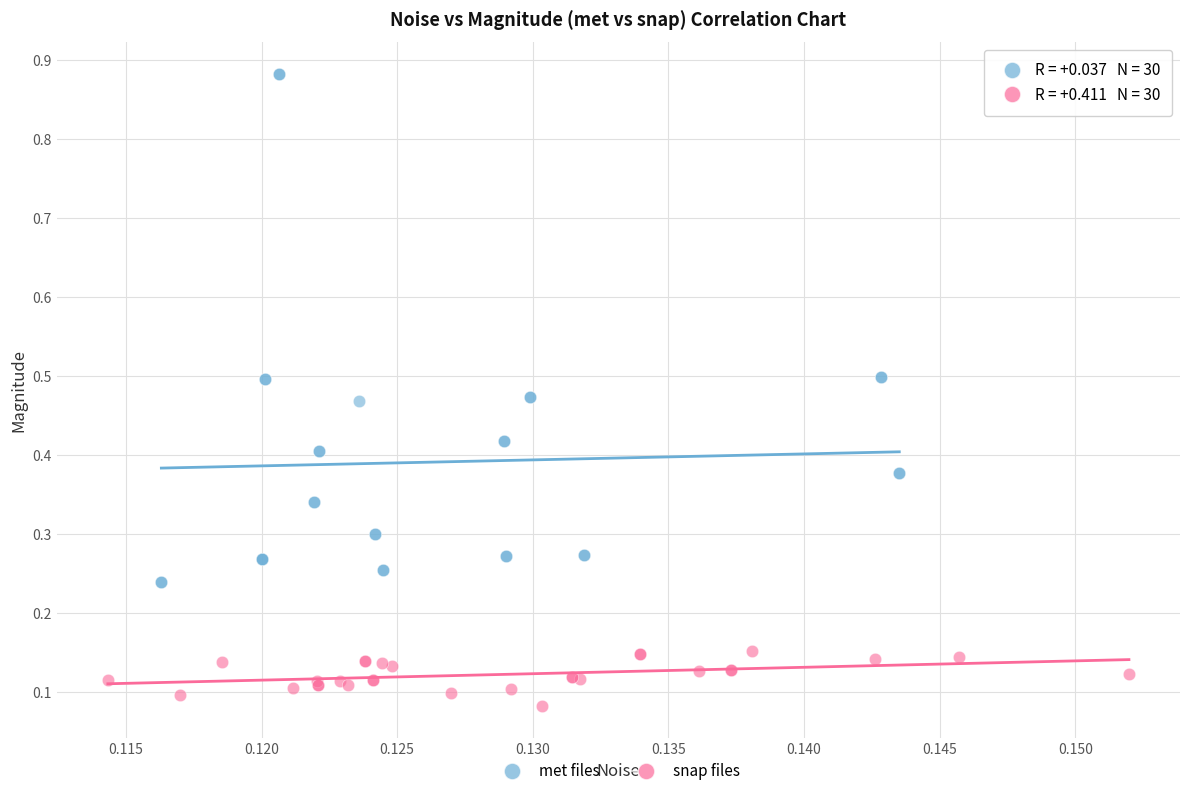

Which series has the largest Y range (max minus min)?

met files